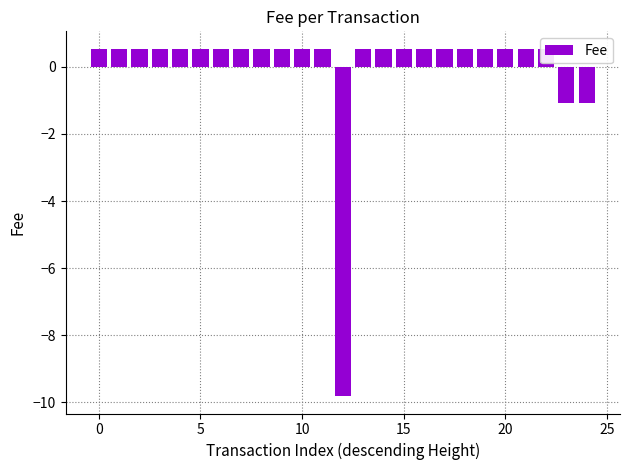

Is it true that the value at 16 is 0.2?

False